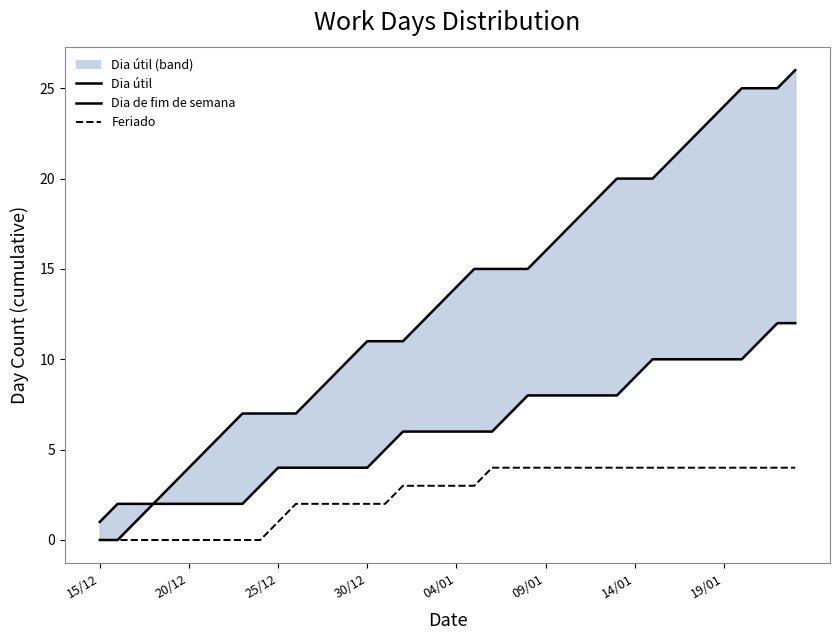

True or false: Dia de fim de semana has more than 0 points higher than both neighbors.

False